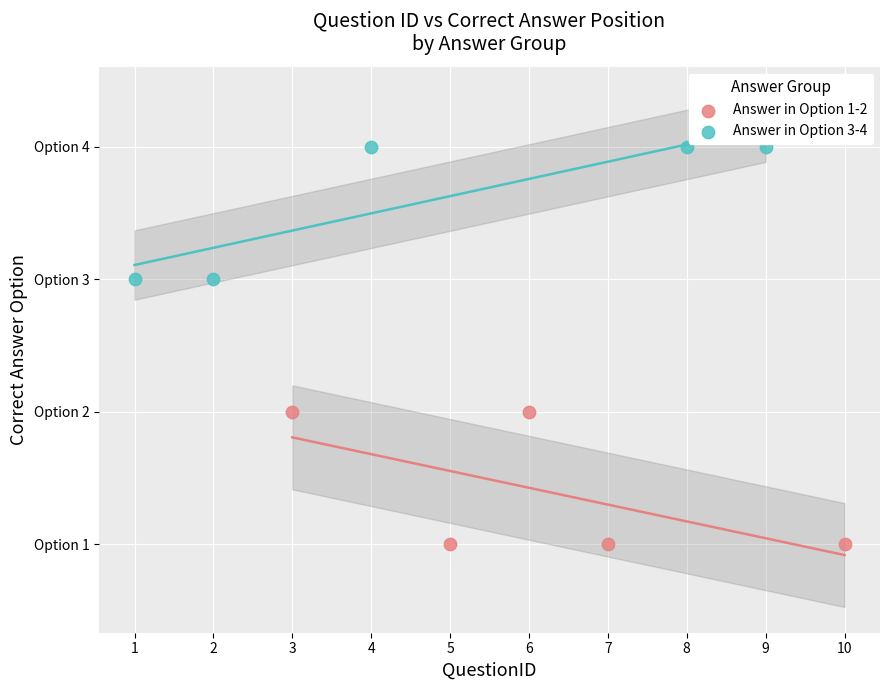

Which series reaches the maximum Y coordinate?

Answer in Option 3-4